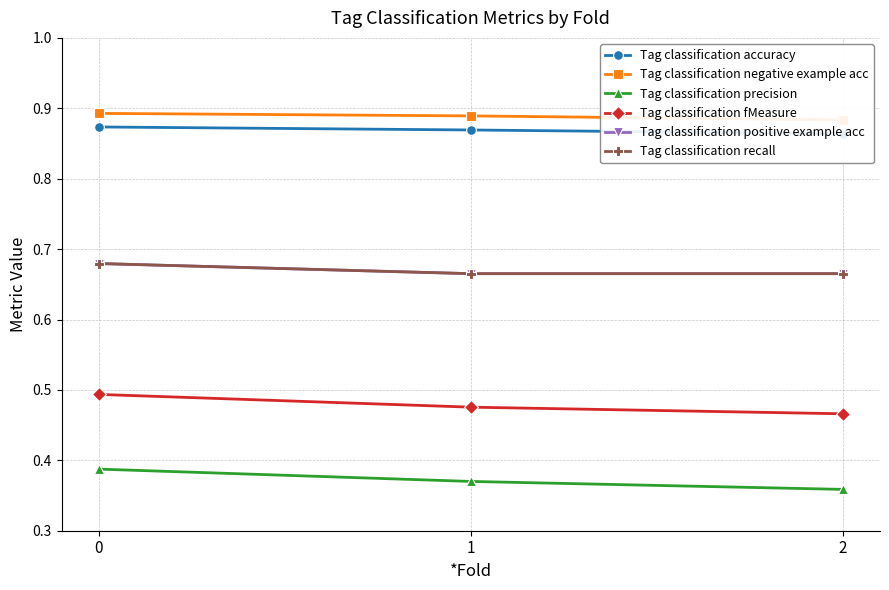

What is the value of the Tag classification negative example acc point at the 2nd from the left?

0.9